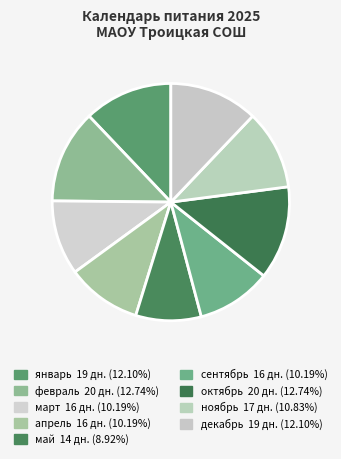

Count the number of slices in the pie.

9